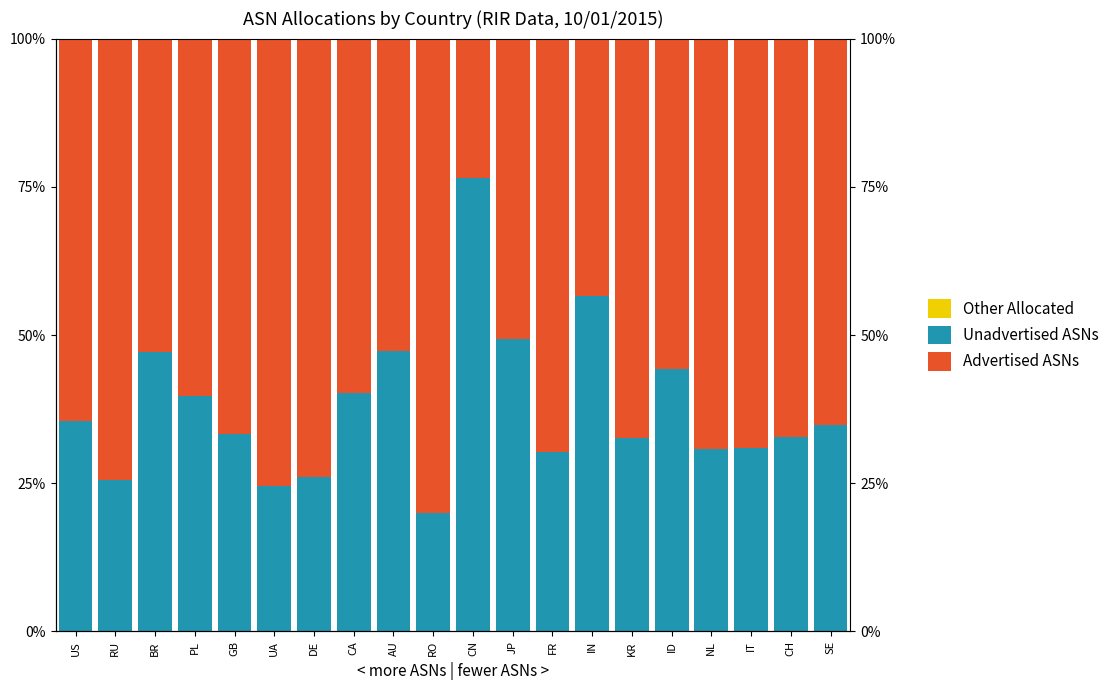

What is the label of the 11th bar from the left?

CN